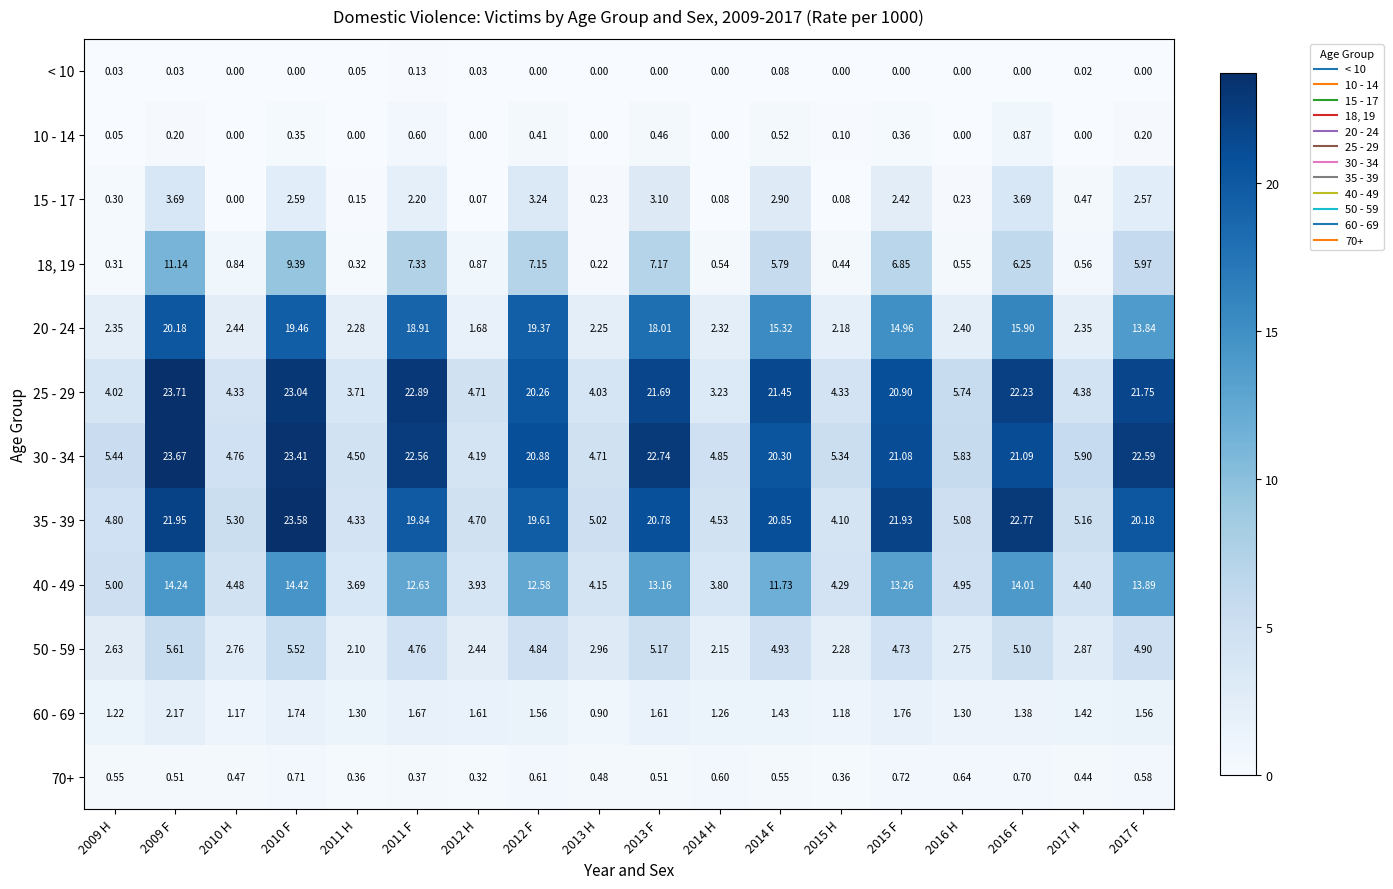

Is the value of 25 - 29 at 2014 H greater than the value of 30 - 34 at 2014 F?

No